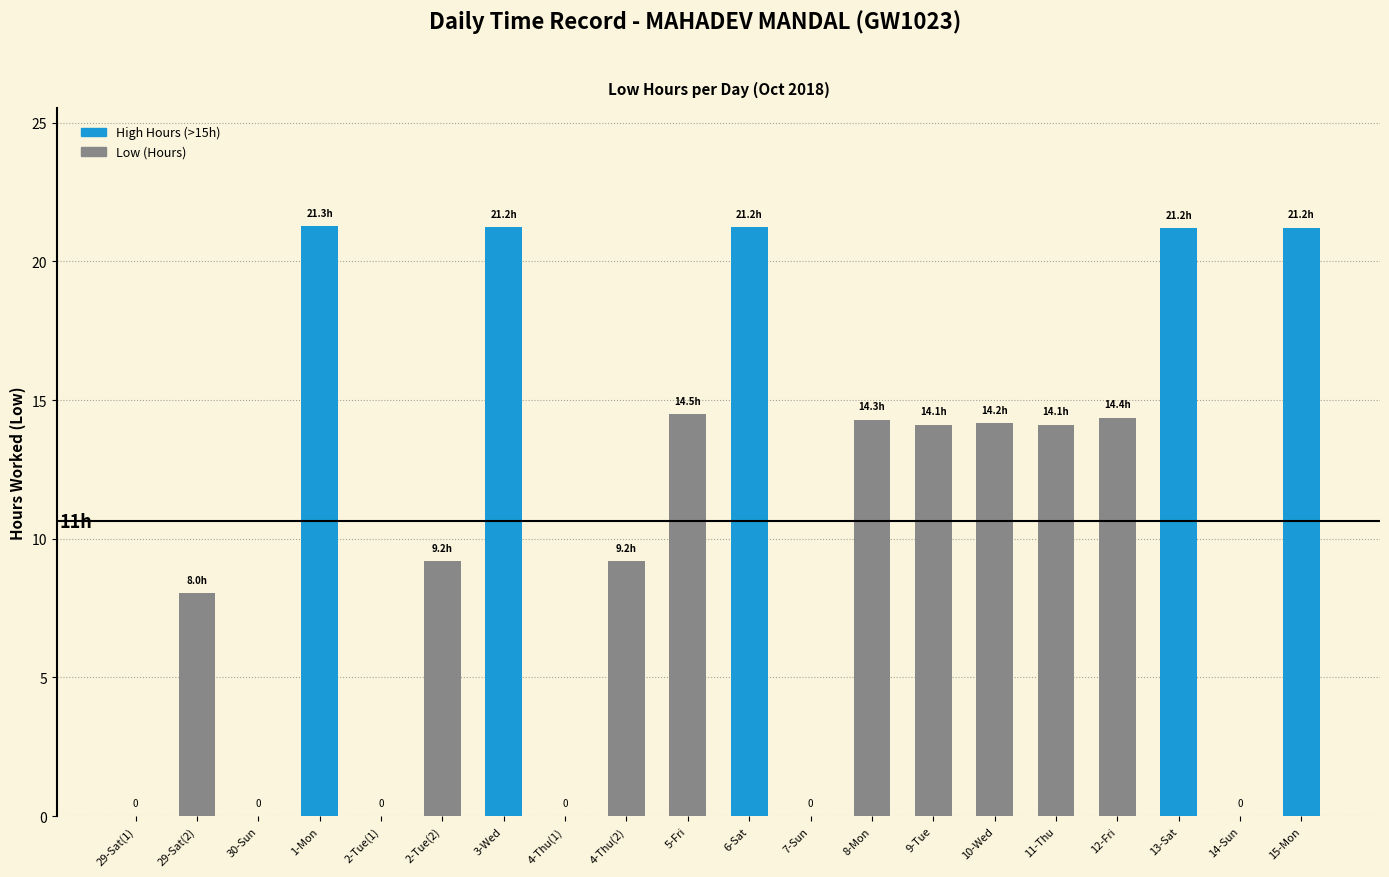

What is the sum of all values?

218.1